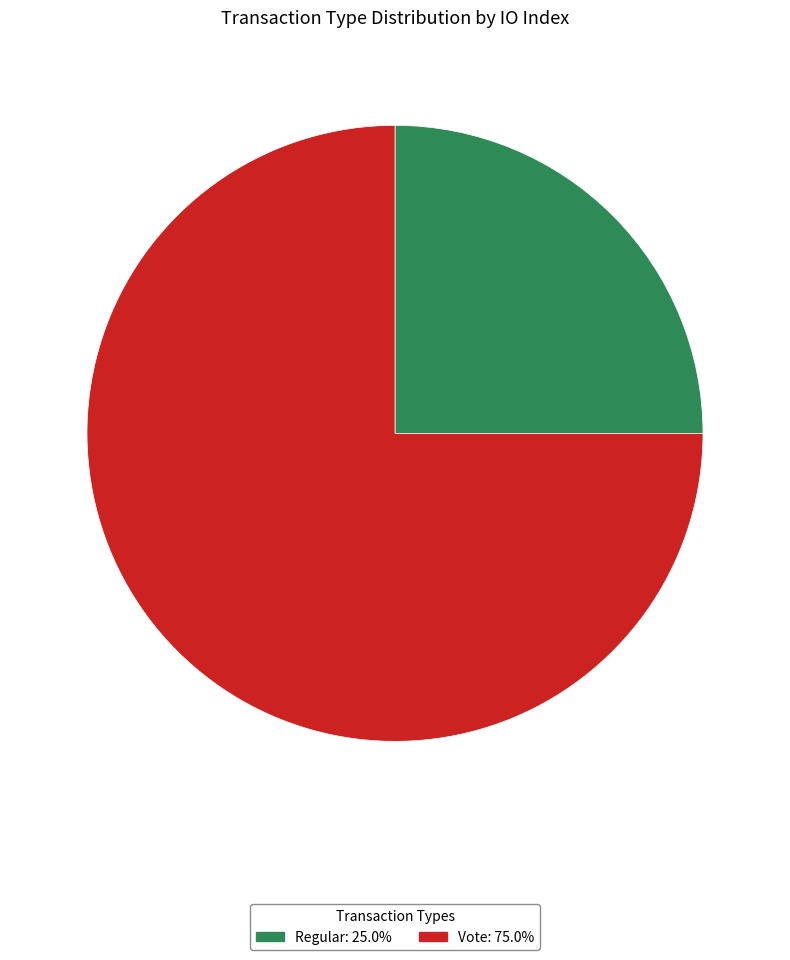

Count the number of slices in the pie.

2